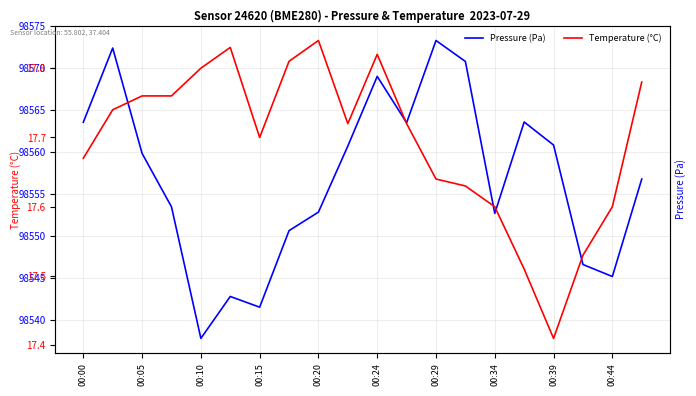

How many categories are shown in the chart?

20